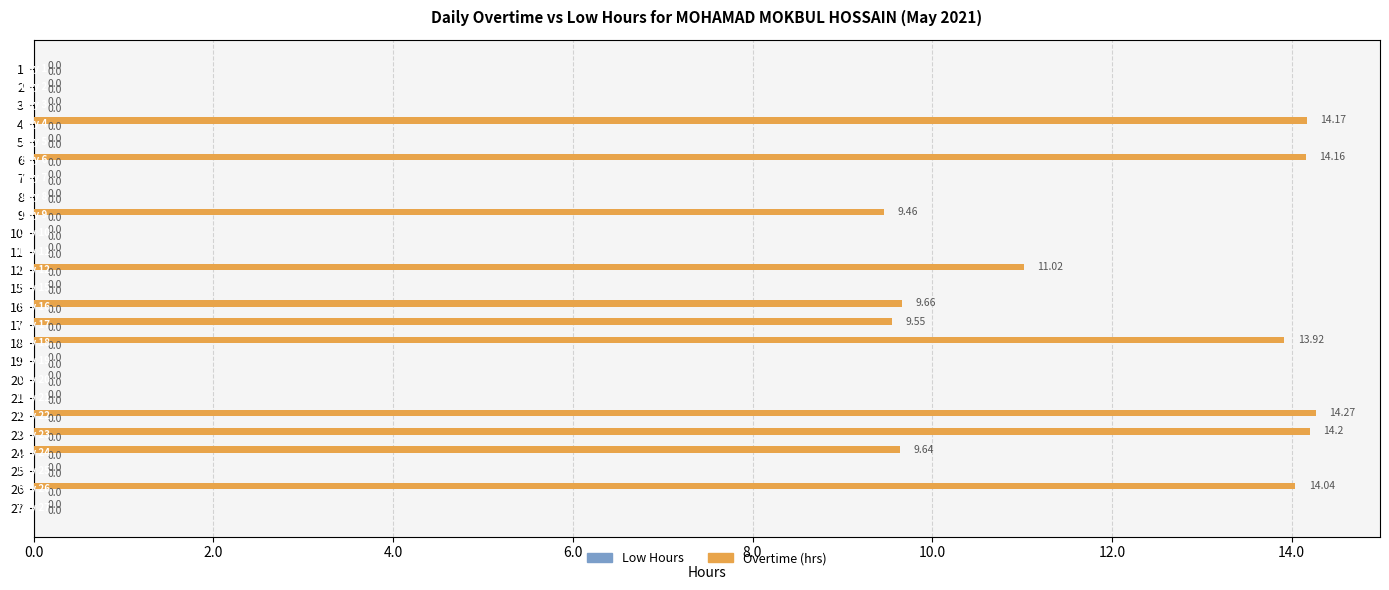

What is the sum of the values at 16 and 21?

9.7